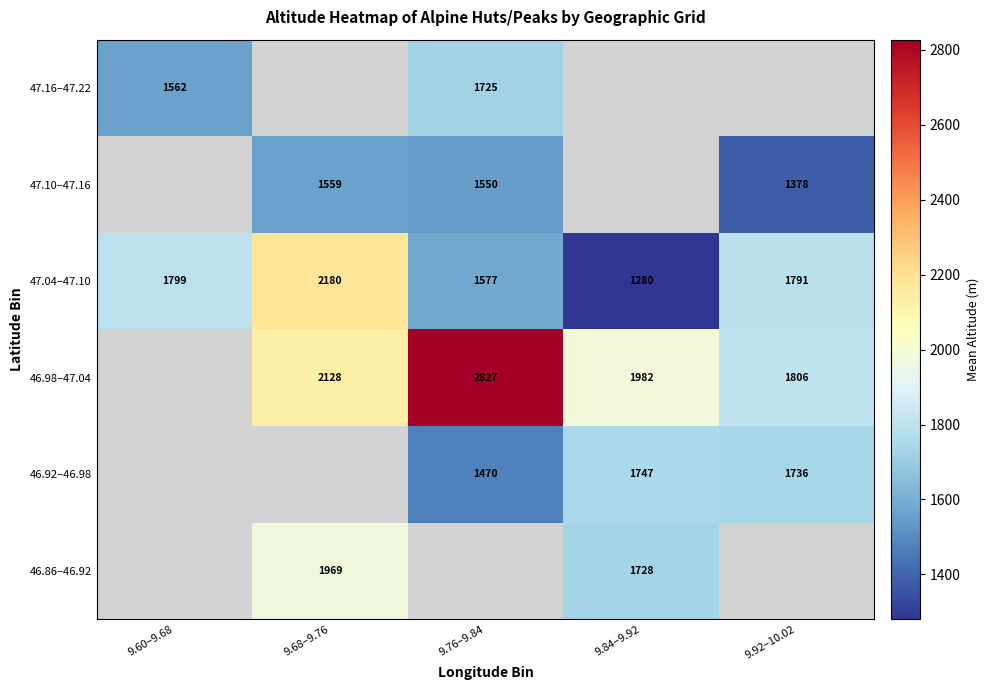

Rank the categories by 47.04–47.10 value from lowest to highest.

9.84–9.92, 9.76–9.84, 9.92–10.02, 9.60–9.68, 9.68–9.76